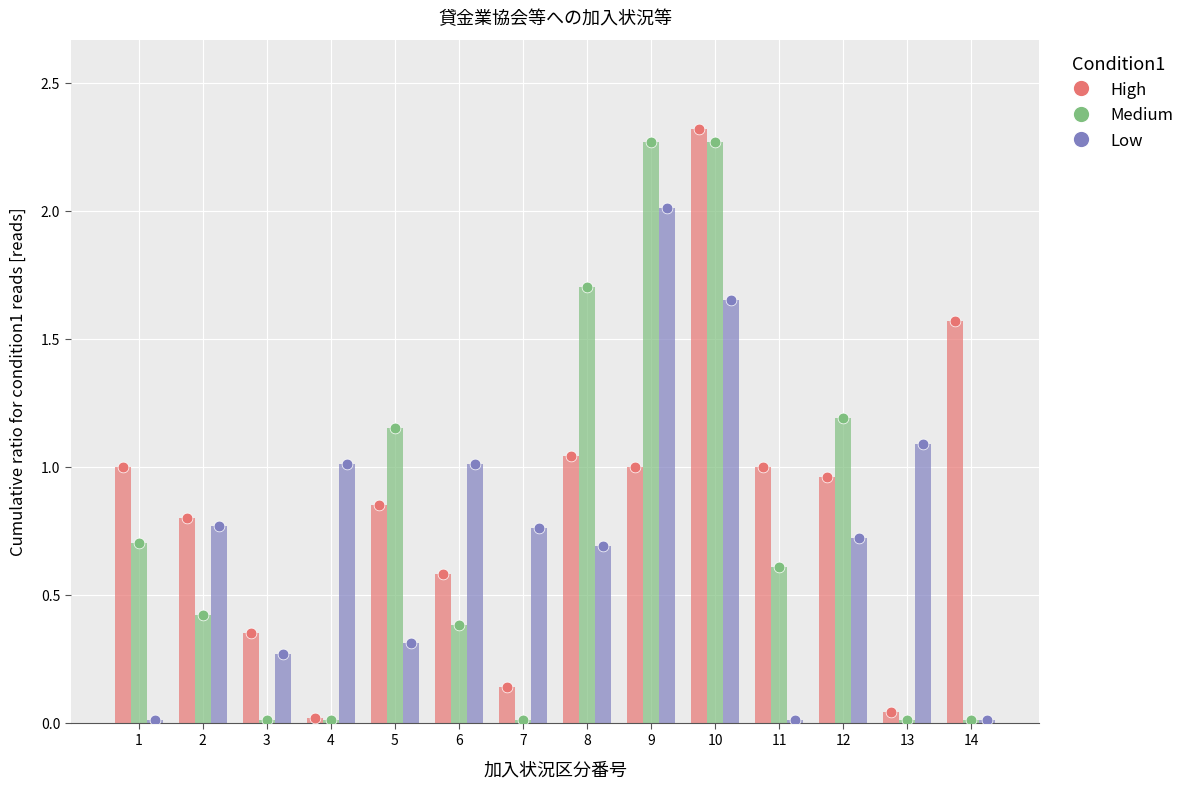

What is the total value across all series at 11?

1.6